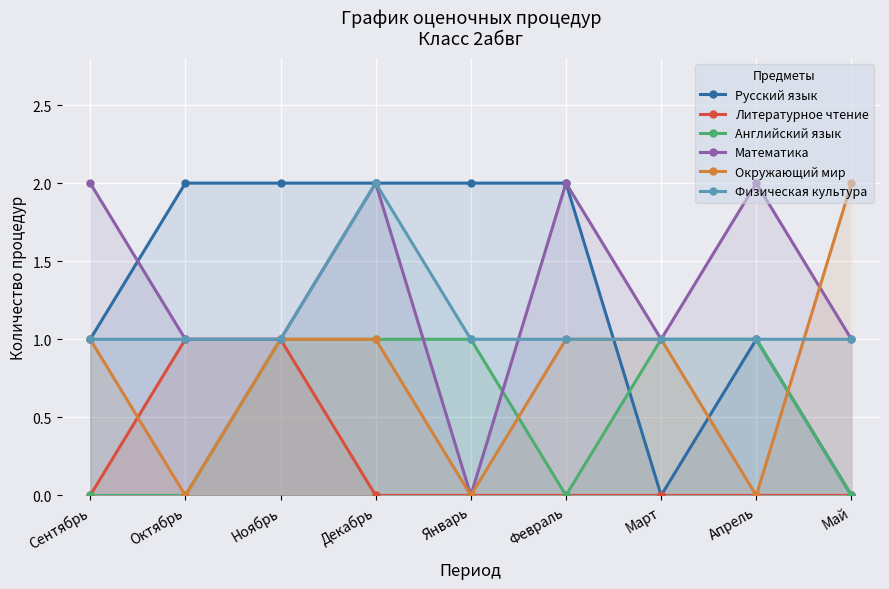

Reading left to right, extract all data points from this chart.

Русский язык: 1	2	2	2	2	2	0	1	0
Литературное чтение: 0	1	1	0	0	0	0	0	0
Английский язык: 0	0	1	1	1	0	1	1	0
Математика: 2	1	1	2	0	2	1	2	1
Окружающий мир: 1	0	1	1	0	1	1	0	2
Физическая культура: 1	1	1	2	1	1	1	1	1